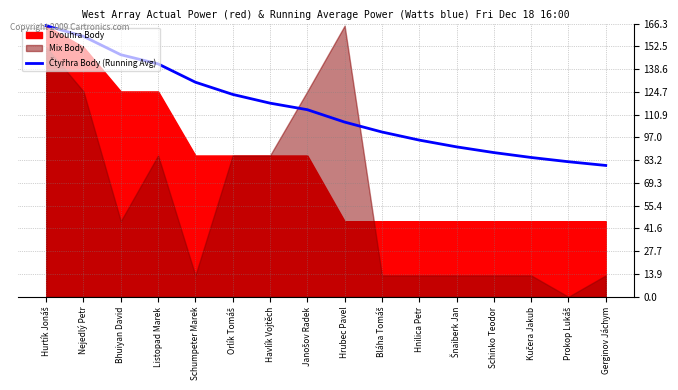

Reading left to right, list all the values displayed in this chart.

165.0	158.5	147.3	141.8	130.6	123.2	117.9	113.9	106.3	100.3	95.4	91.2	87.8	84.8	82.2	79.9